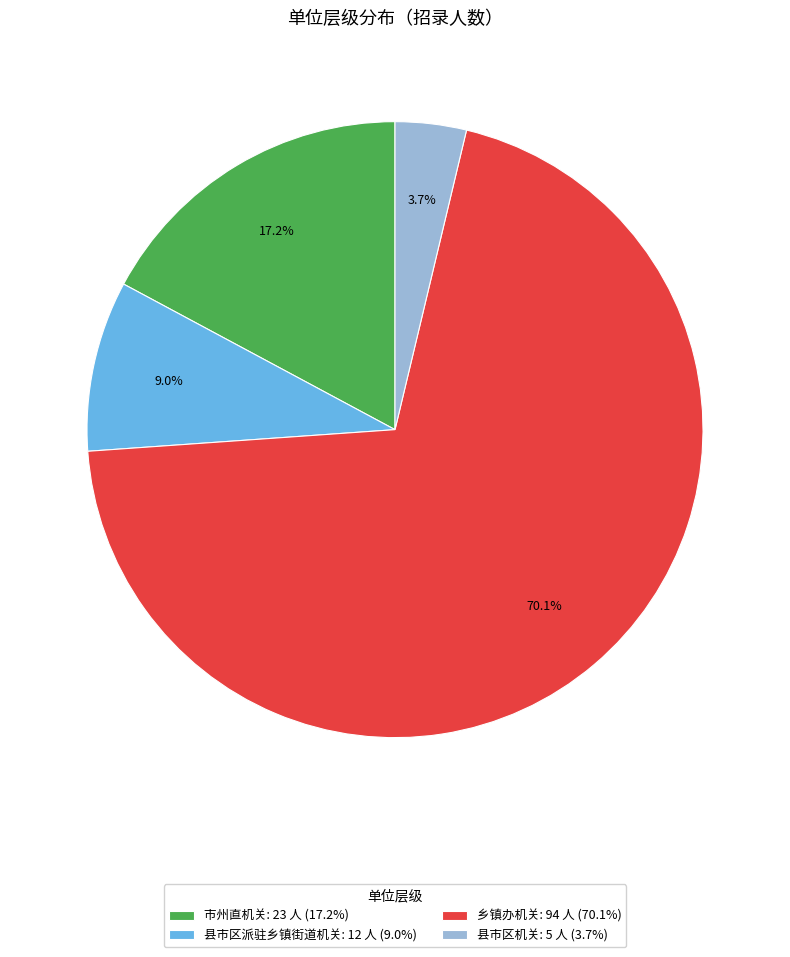

What is the ratio of the value at 乡镇办机关 to the value at 市州直机关?

4.1